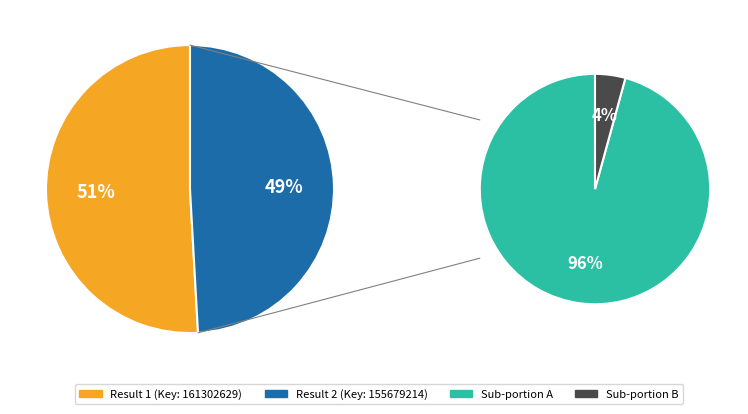

Which slice is the largest?

1